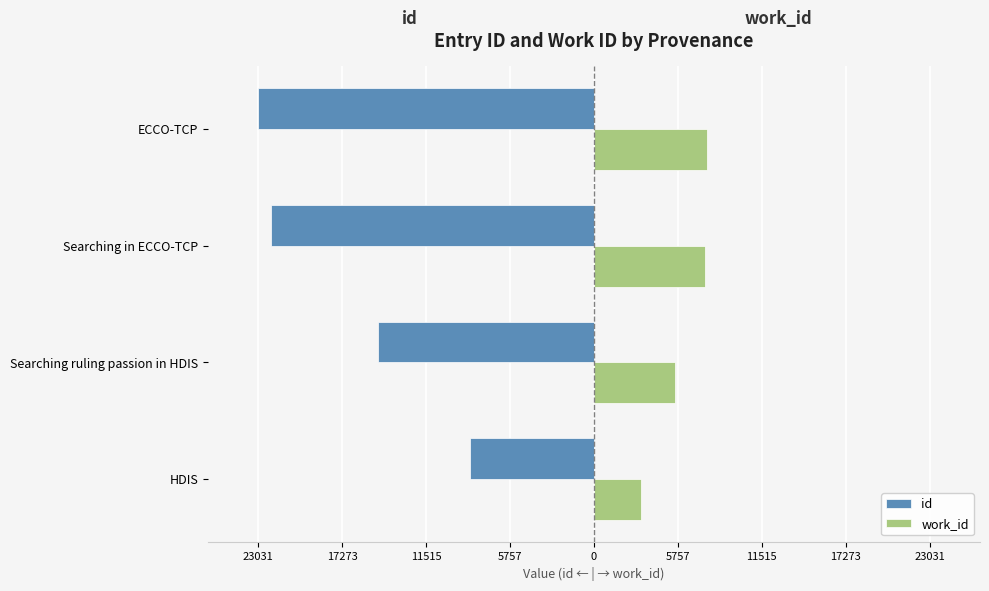

What are all the series names shown in the legend?

id, work_id